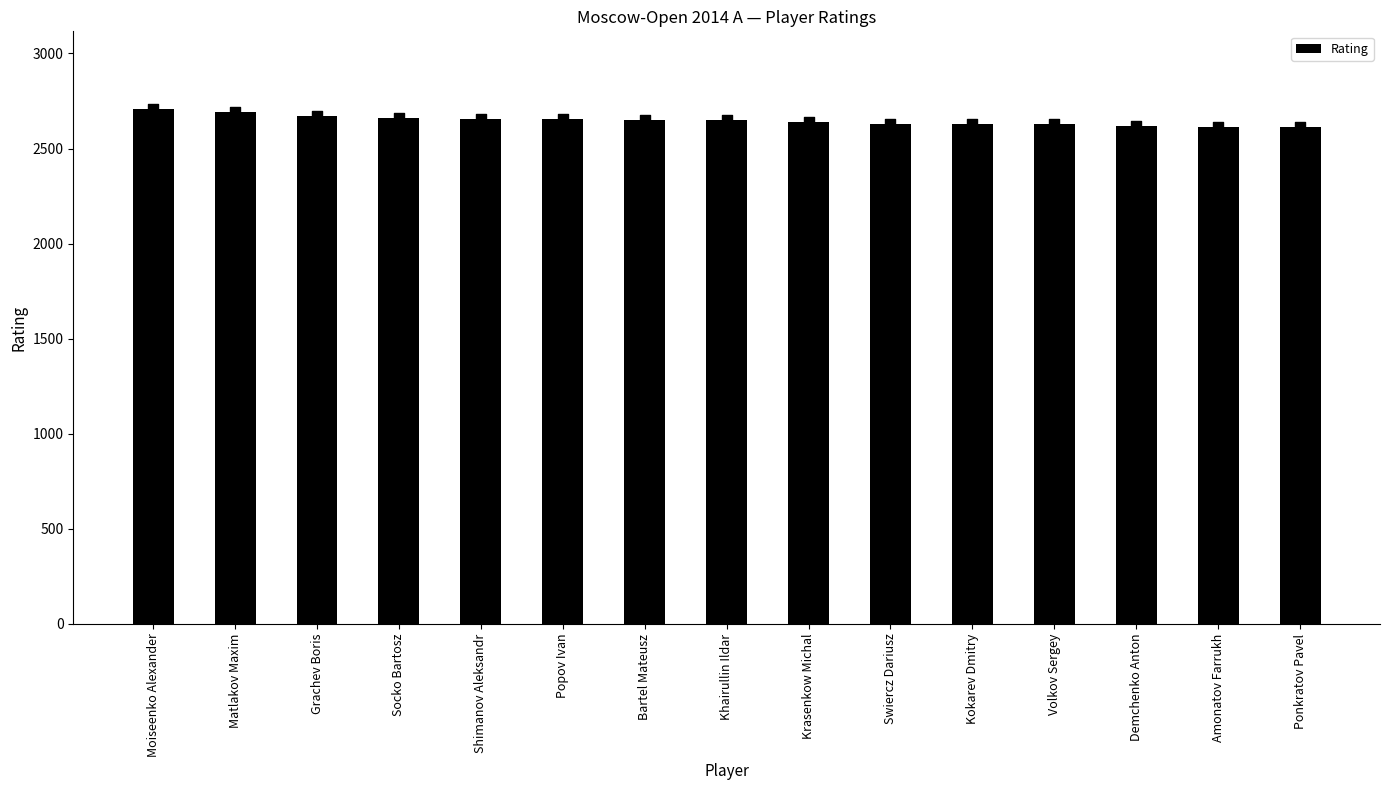

Which has a higher value, Amonatov Farrukh or Bartel Mateusz?

Bartel Mateusz